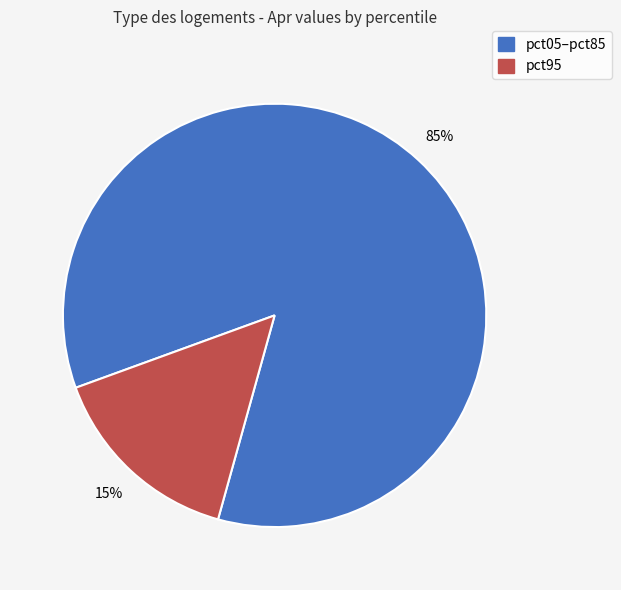

To the nearest percent, what is the average slice percentage?

50%